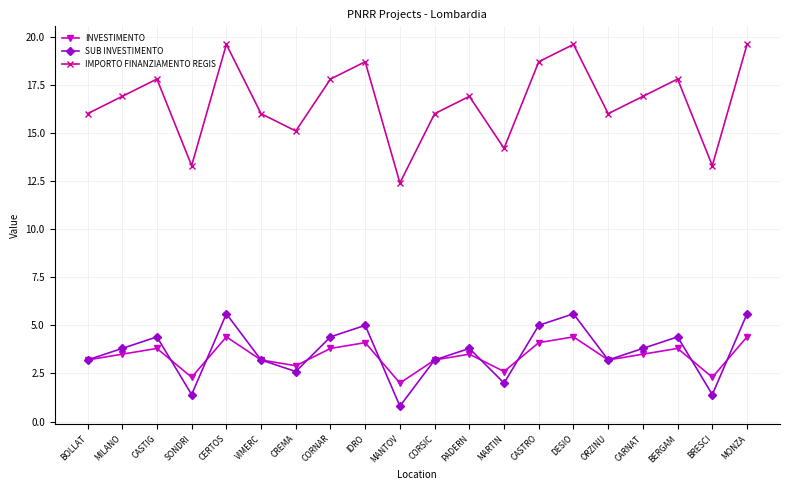

What is the minimum value shown in the chart?

0.8